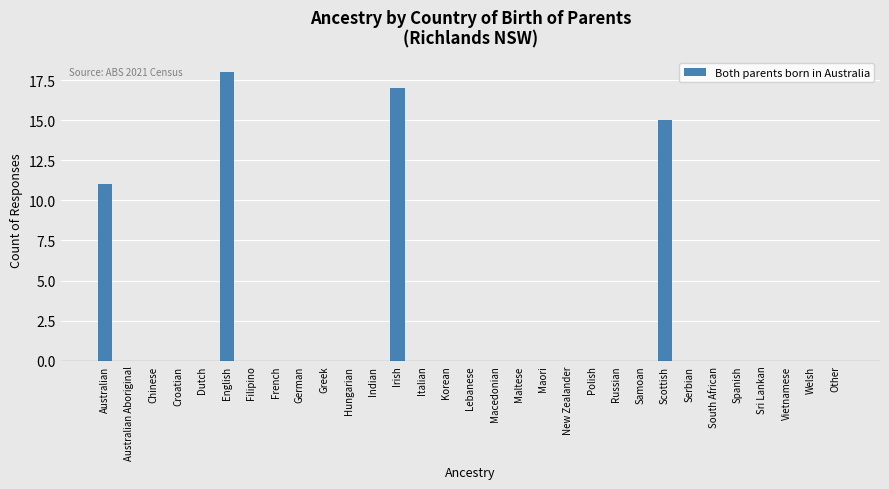

The chart shows a value of -7 at Samoan. True or false?

False